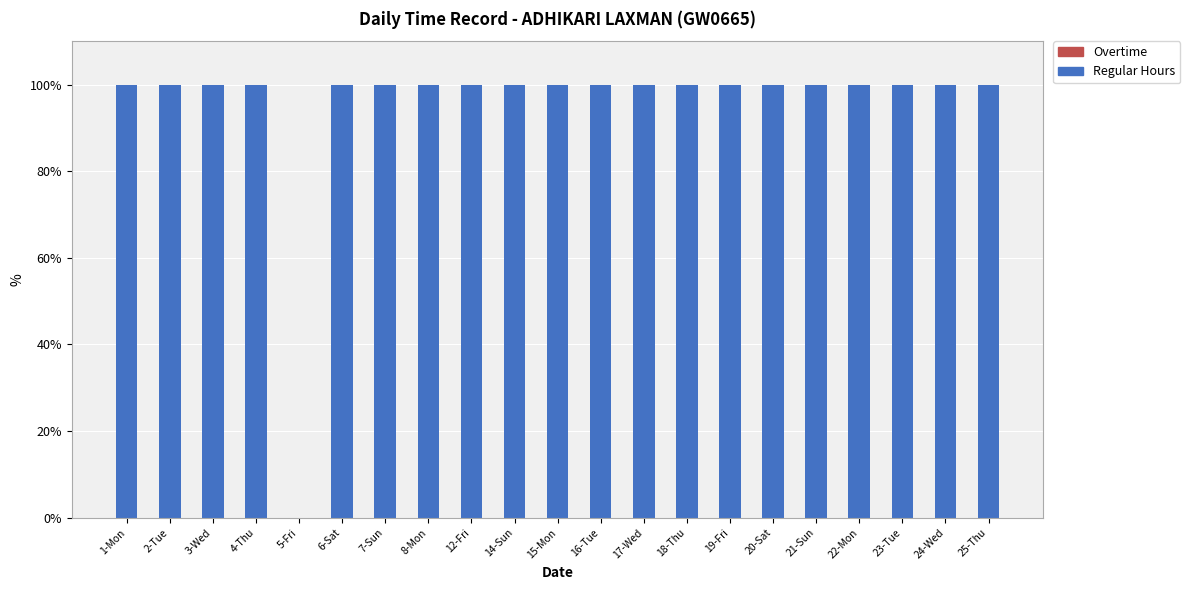

Count the number of categories in the chart.

21